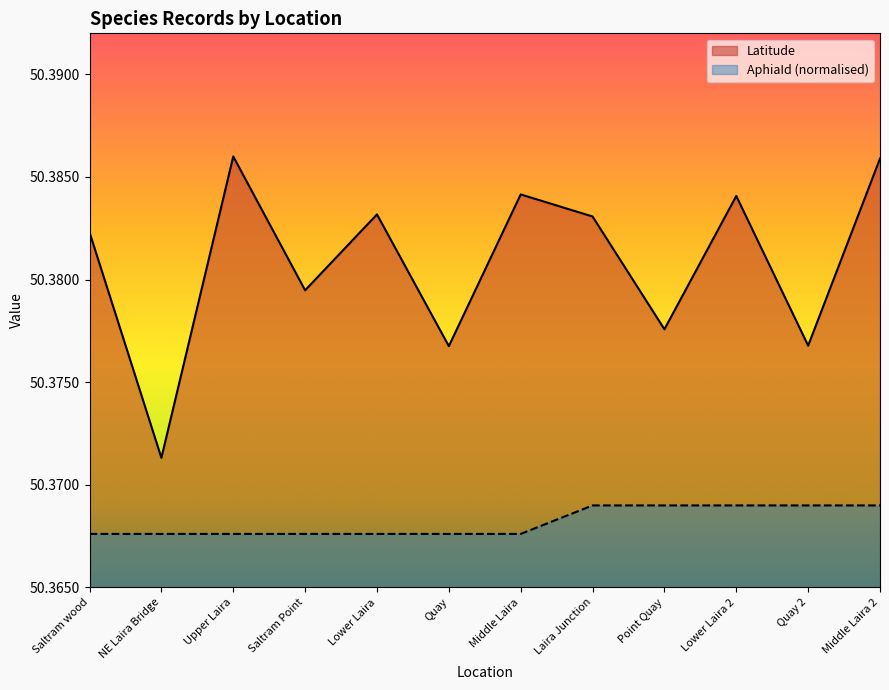

What is the maximum value shown in the chart?

50.4